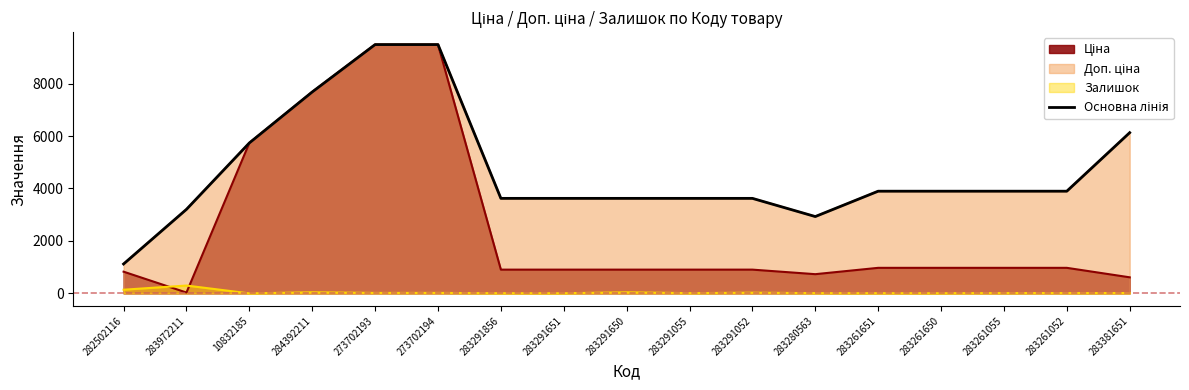

How many values are below 3896?

8